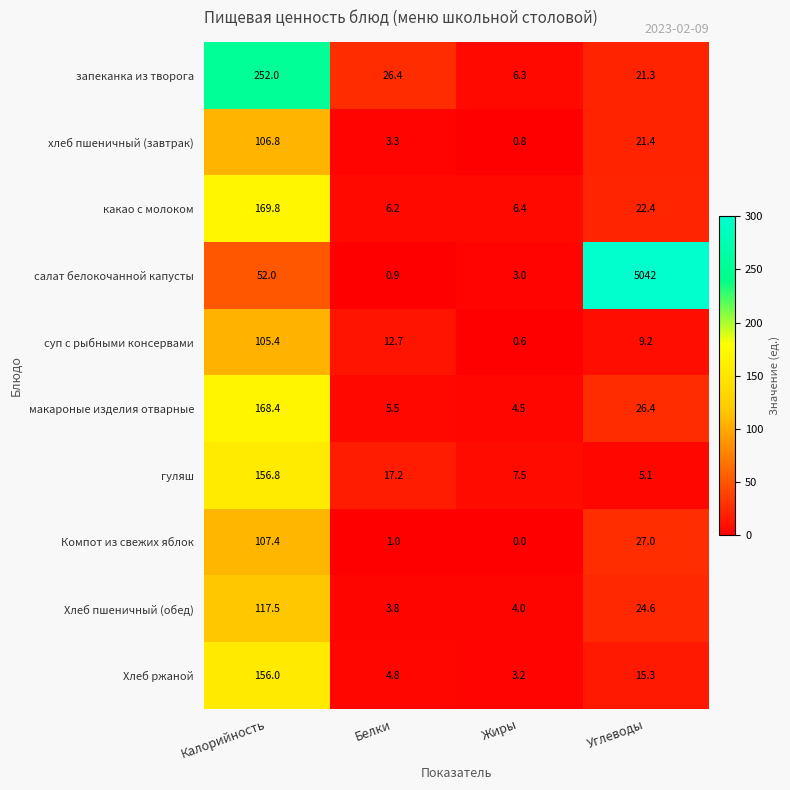

What is the sum of all какао с молоком values?

204.8